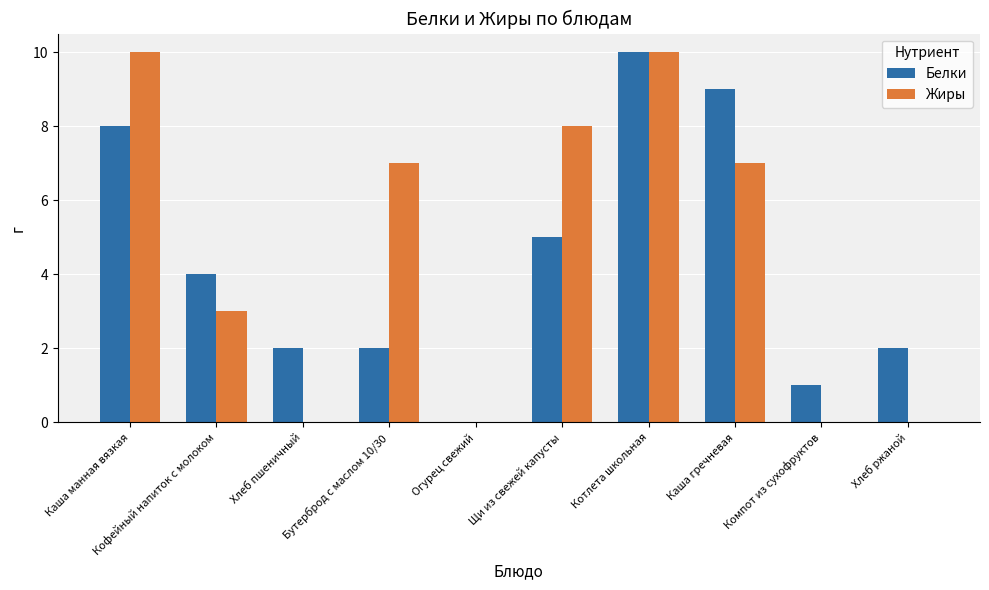

Which series changed the most between Каша манная вязкая and Огурец свежий?

Жиры